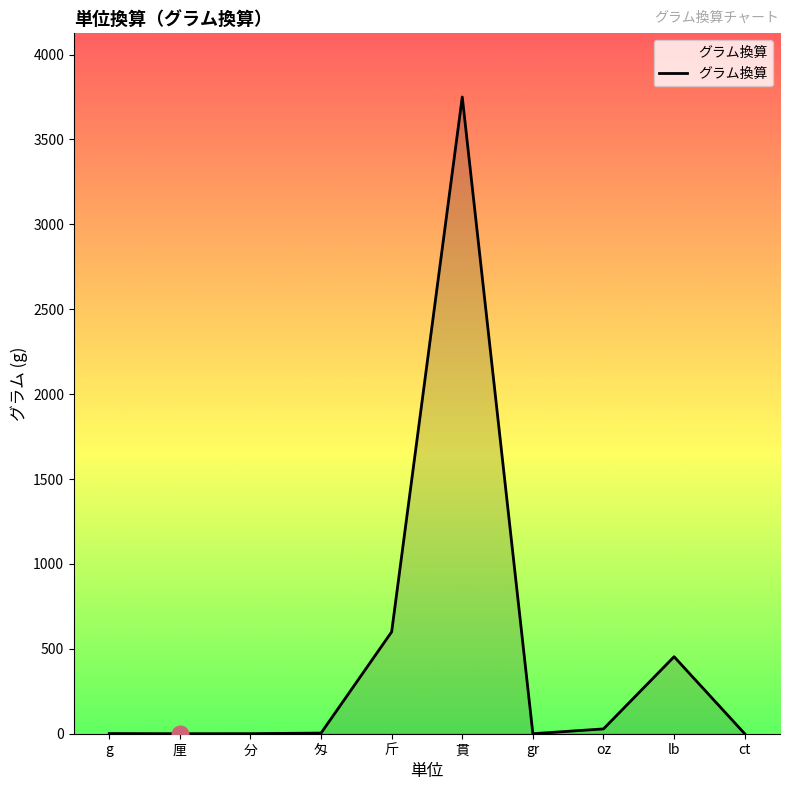

What position from the right is gr?

4